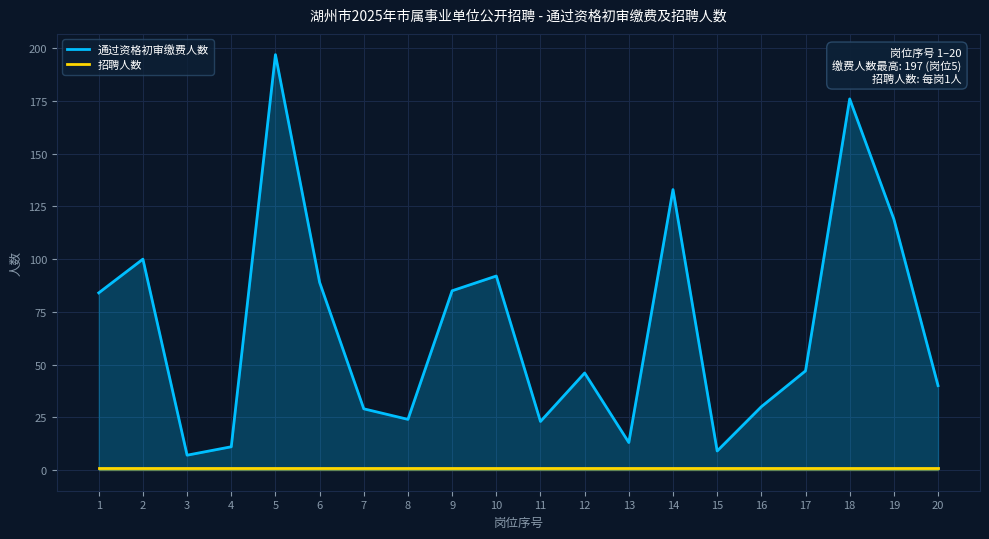

What are all the series names shown in the legend?

通过资格初审缴费人数, 招聘人数